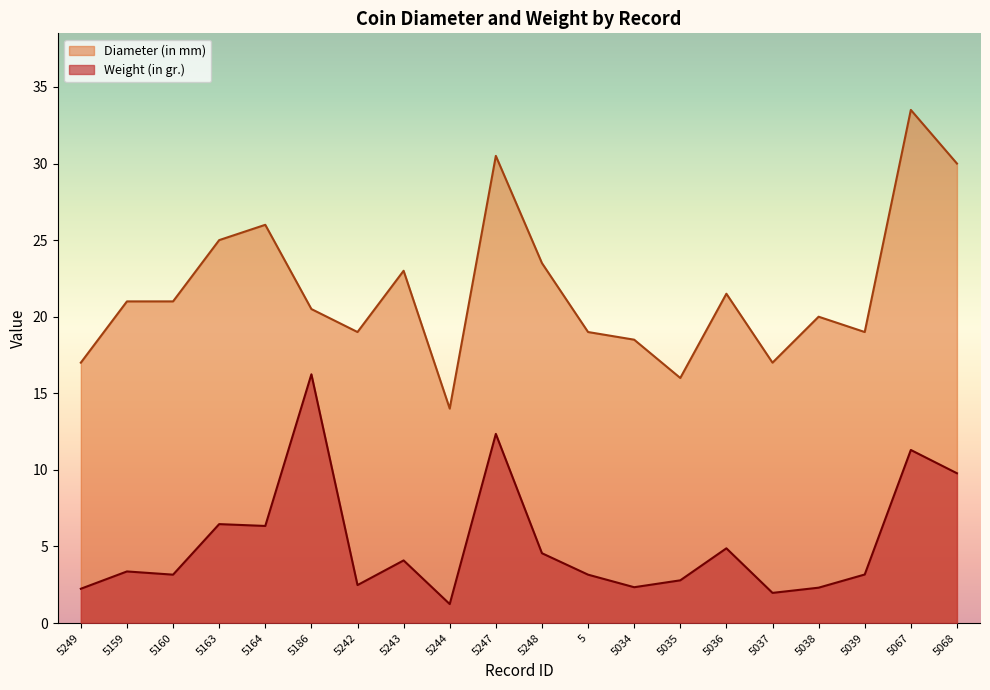

How many interior local valleys does the Diameter (in mm) series have?

5